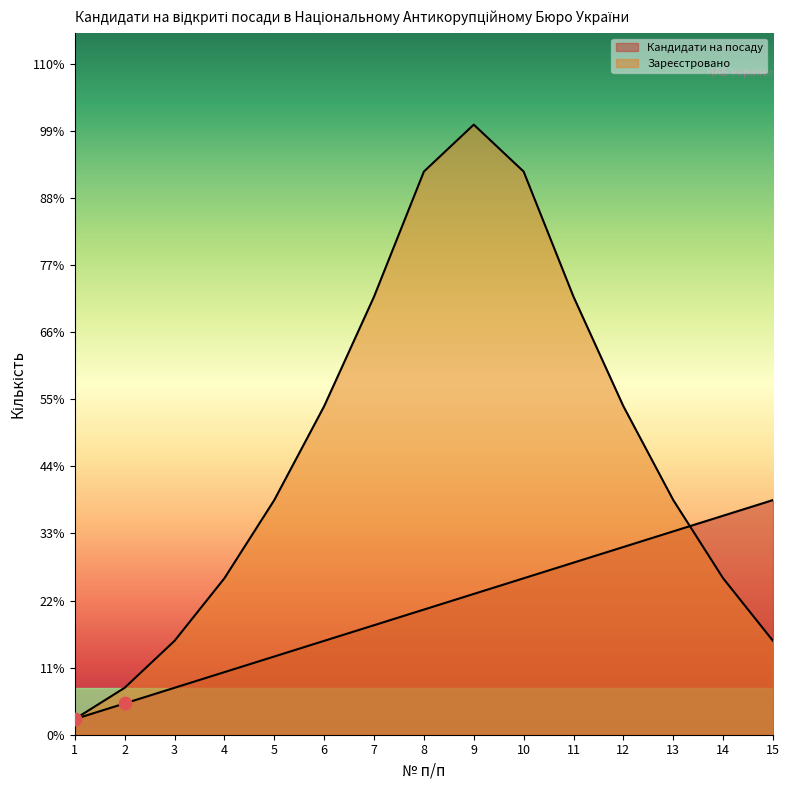

Which series contains the highest Y value?

Зареєстровано